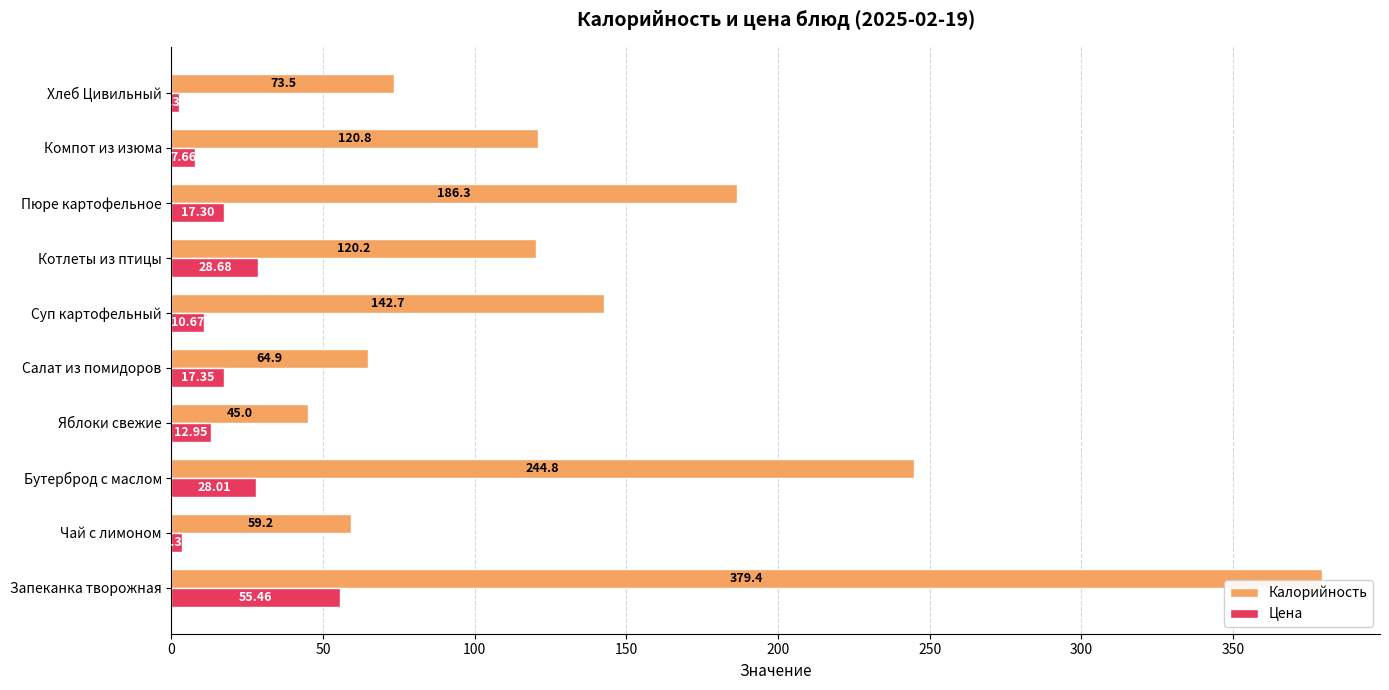

Which category has the highest value in the Калорийность series?

Запеканка творожная